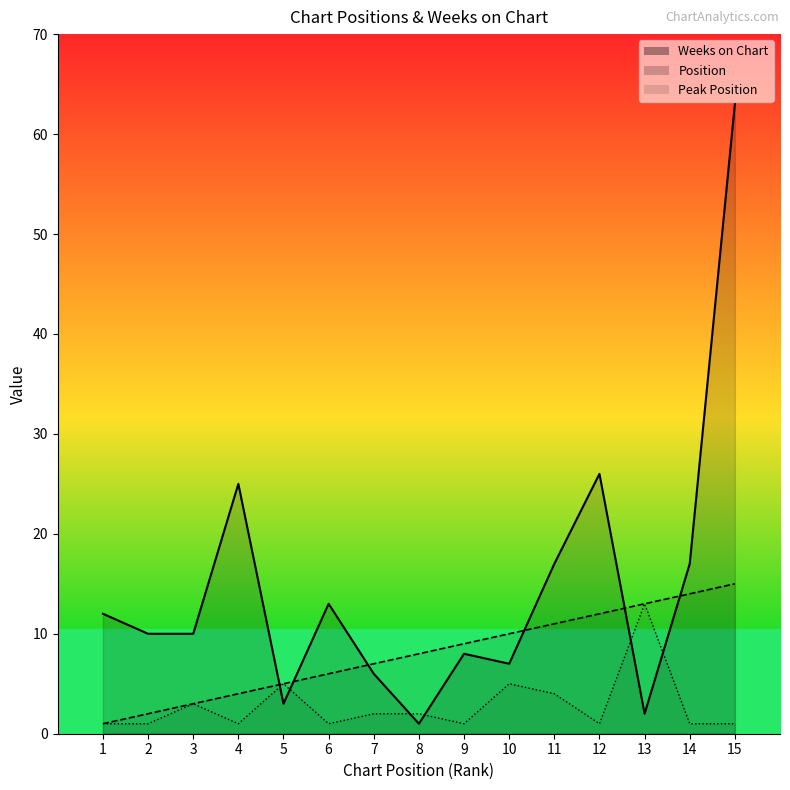

How many times do Weeks on Chart and Peak Position cross each other?

6